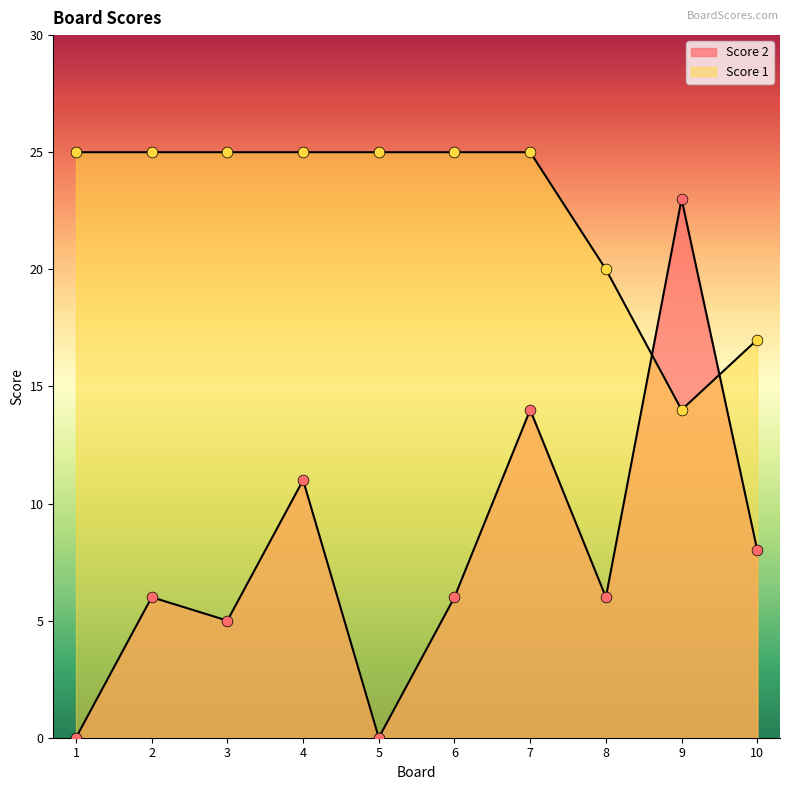

Which series has the largest total across all categories?

Score 1